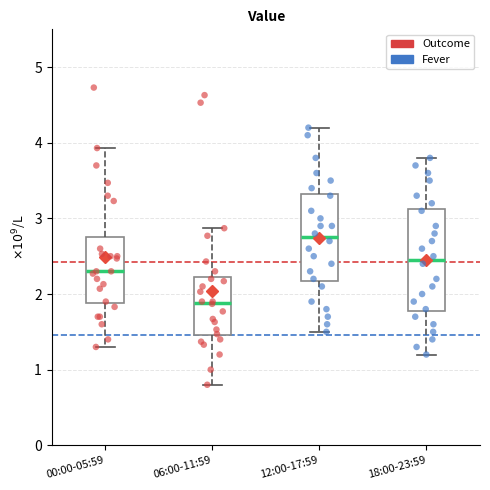

Which box's median line is the lowest?

06:00-11:59